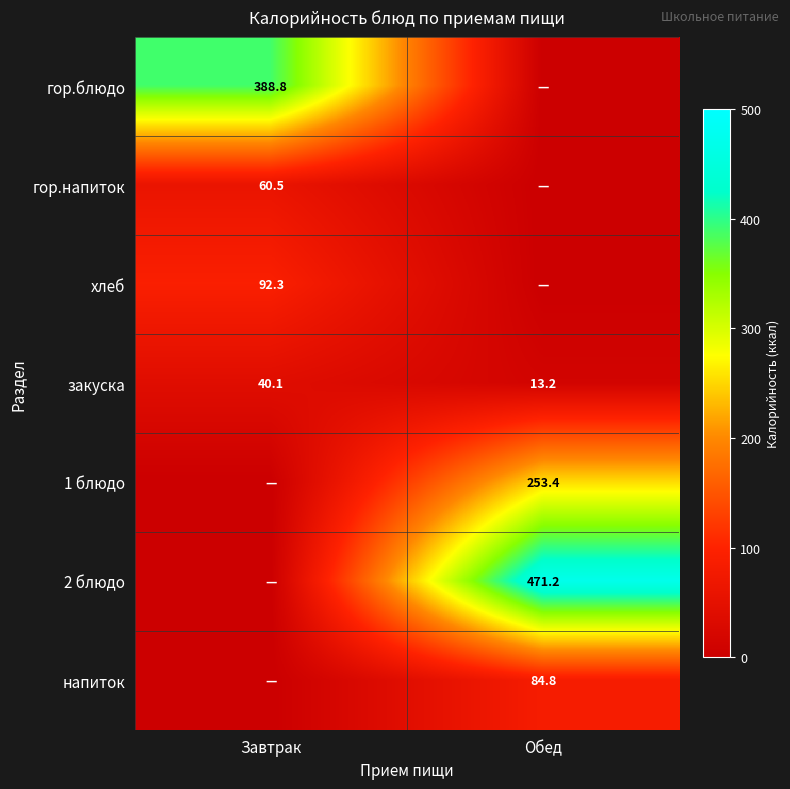

Count the number of data series in this chart.

7